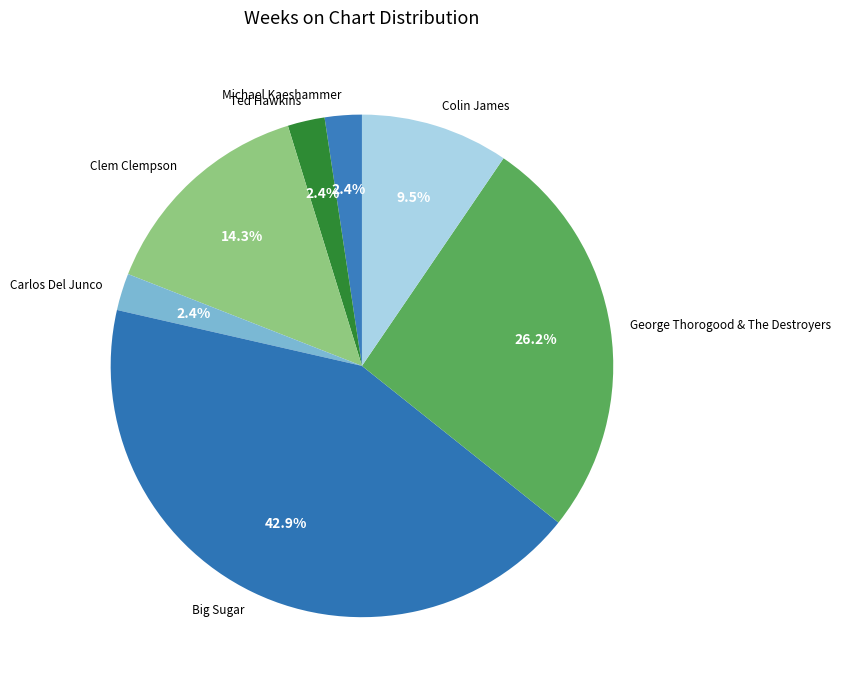

To the nearest percent, what is the average slice percentage?

14%